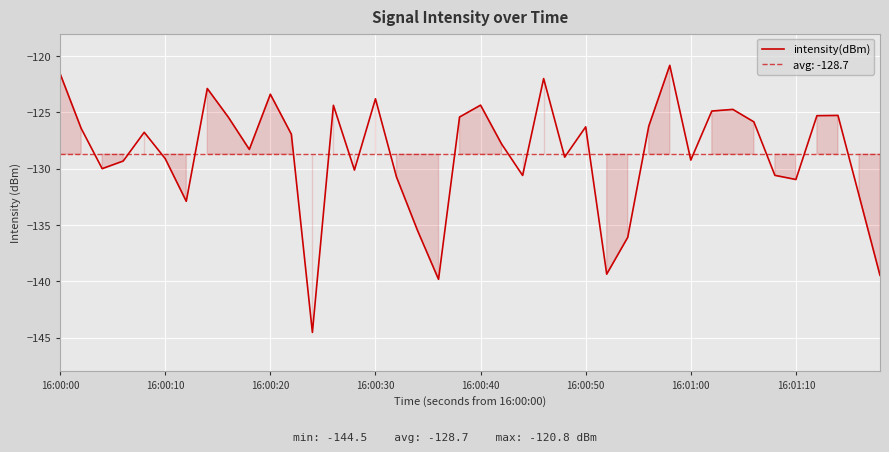

What is the average value?

-128.7